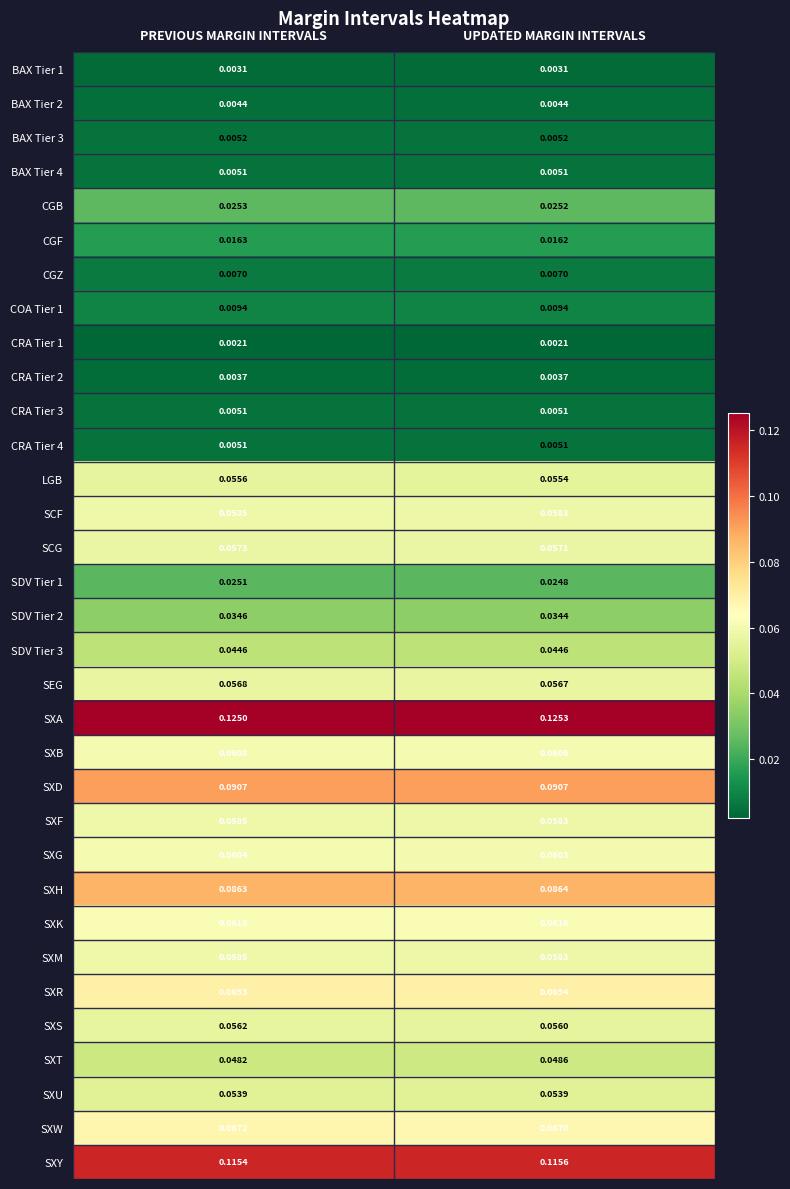

At which label does CGF reach its peak?

PREVIOUS MARGIN INTERVALS